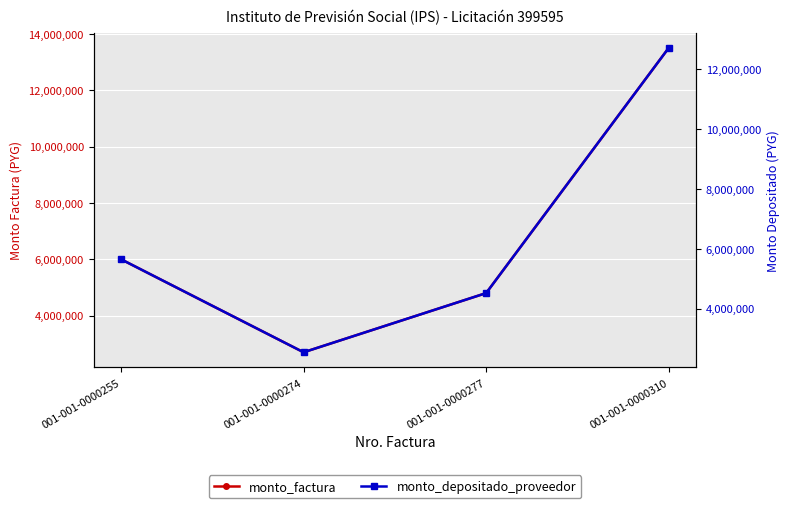

What is the difference between the second highest and minimum values in the monto_factura series?

3300000